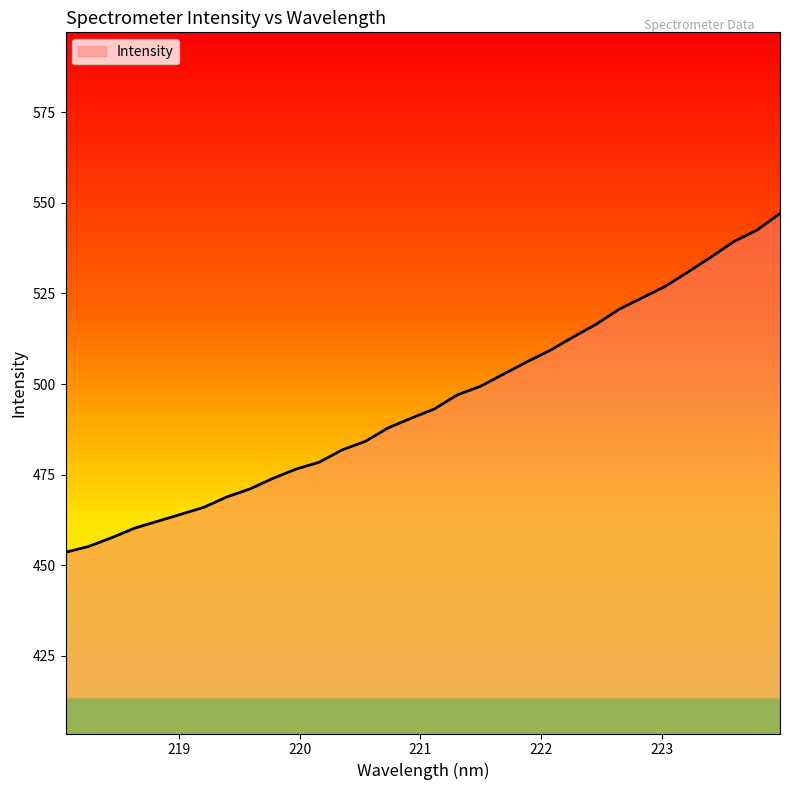

What is the average value?

494.9